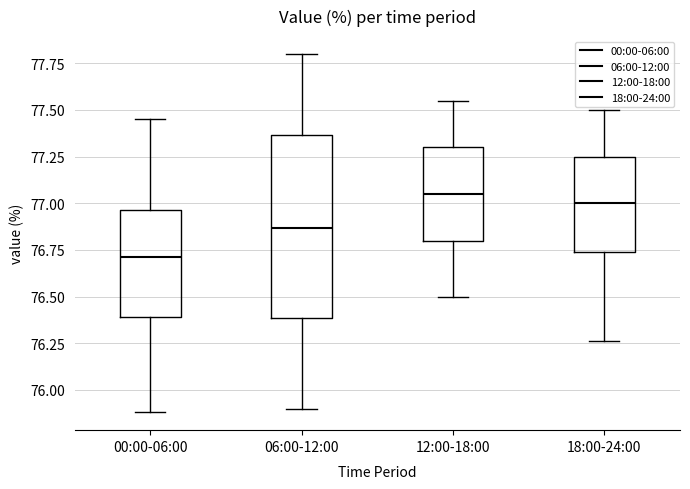

Reading left to right, transcribe this box plot: for each box, give where its median line is, the range the box spans, and where its two whiskers end, as read against the y-axis. The values are not printed on the chart, so give them approximately, as read against the axis.

00:00-06:00: median 76.70, box 76.40 to 76.95, whiskers 75.90 to 77.45
06:00-12:00: median 76.85, box 76.40 to 77.35, whiskers 75.90 to 77.80
12:00-18:00: median 77.05, box 76.80 to 77.30, whiskers 76.50 to 77.55
18:00-24:00: median 77.00, box 76.75 to 77.25, whiskers 76.25 to 77.50